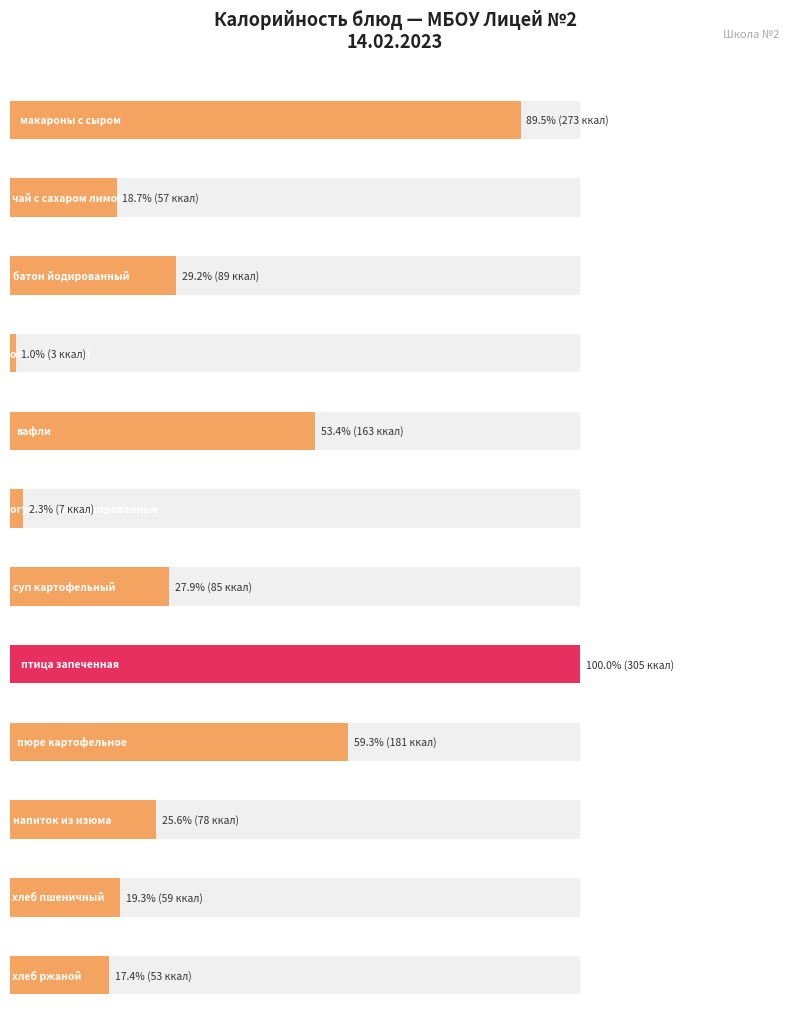

Rank the categories by value from lowest to highest.

огурец свежий, огурцы консервированные, хлеб ржаной, чай с сахаром лимоном, хлеб пшеничный, напиток из изюма, суп картофельный, батон йодированный, вафли, пюре картофельное, макароны с сыром, птица запеченная